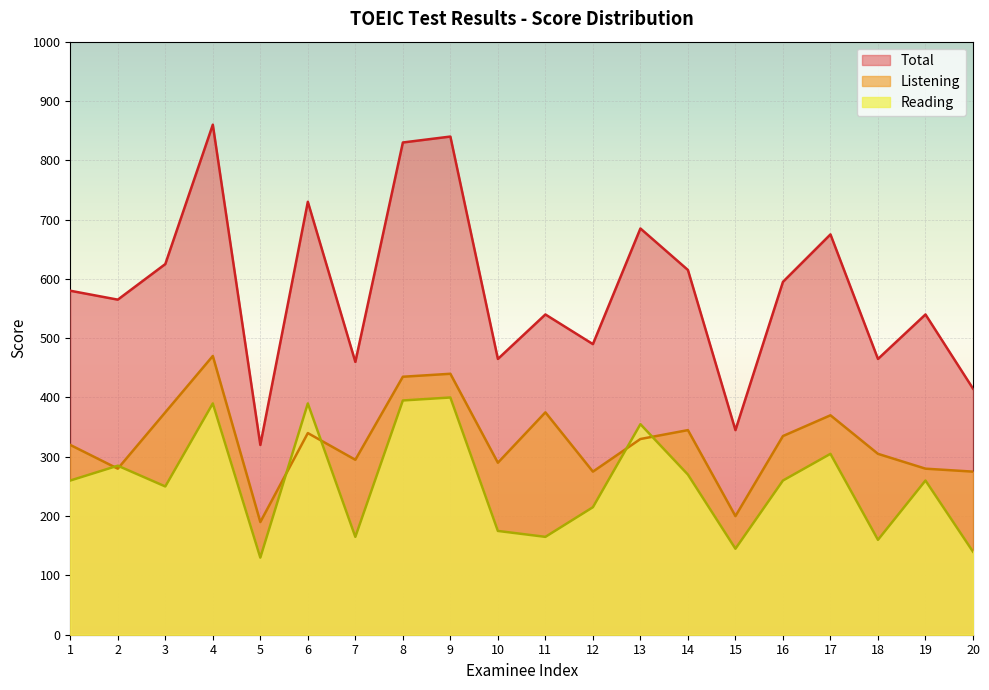

How many lines are shown in the chart?

3